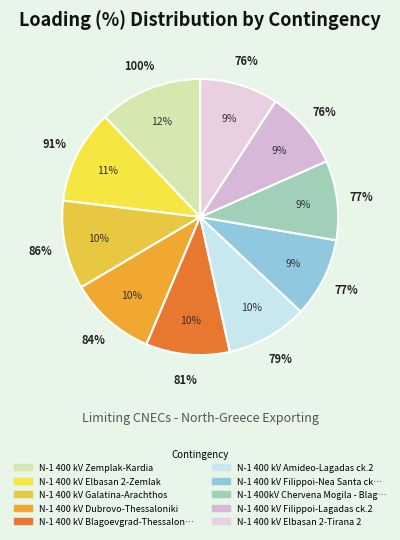

Is there any slice that represents more than half of the pie?

No